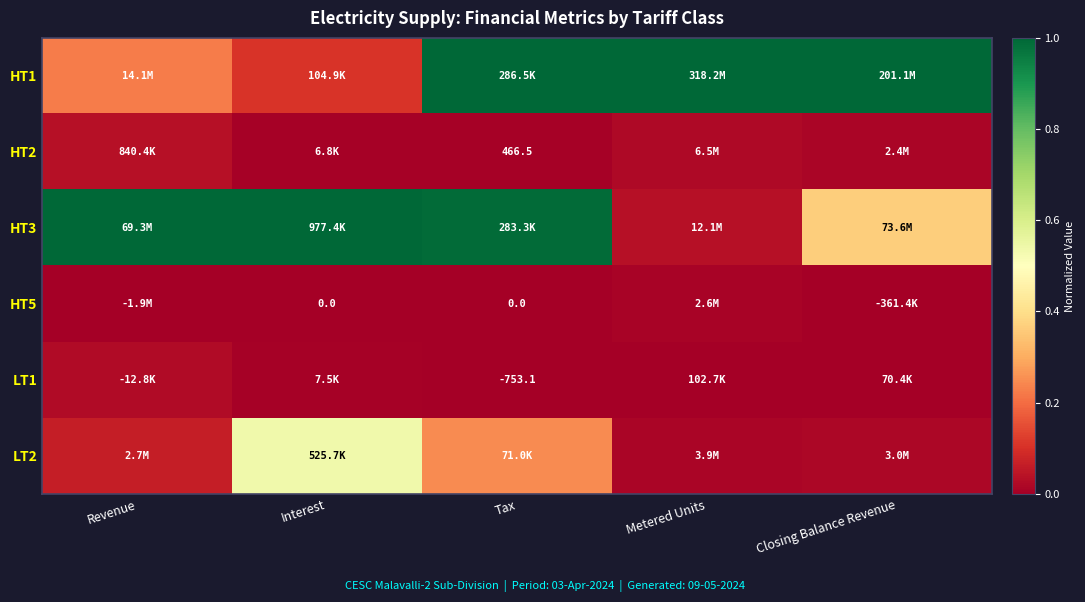

Is the value of HT5 at Tax greater than the value of LT1 at Tax?

Yes